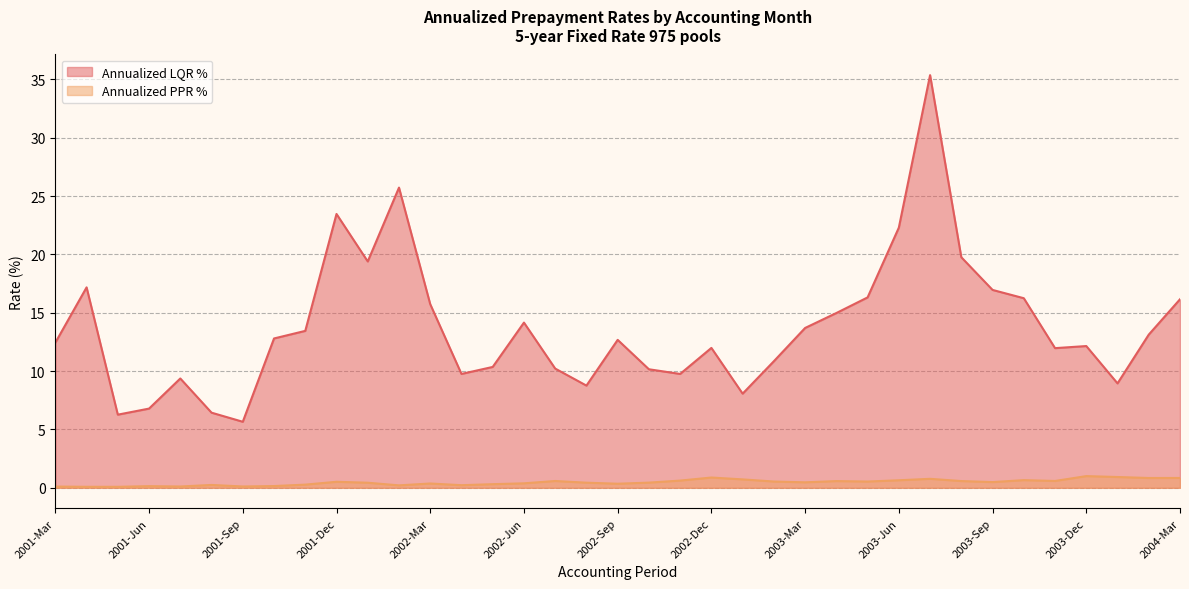

What is the difference between the maximum and minimum values in the Annualized PPR % series?

0.9